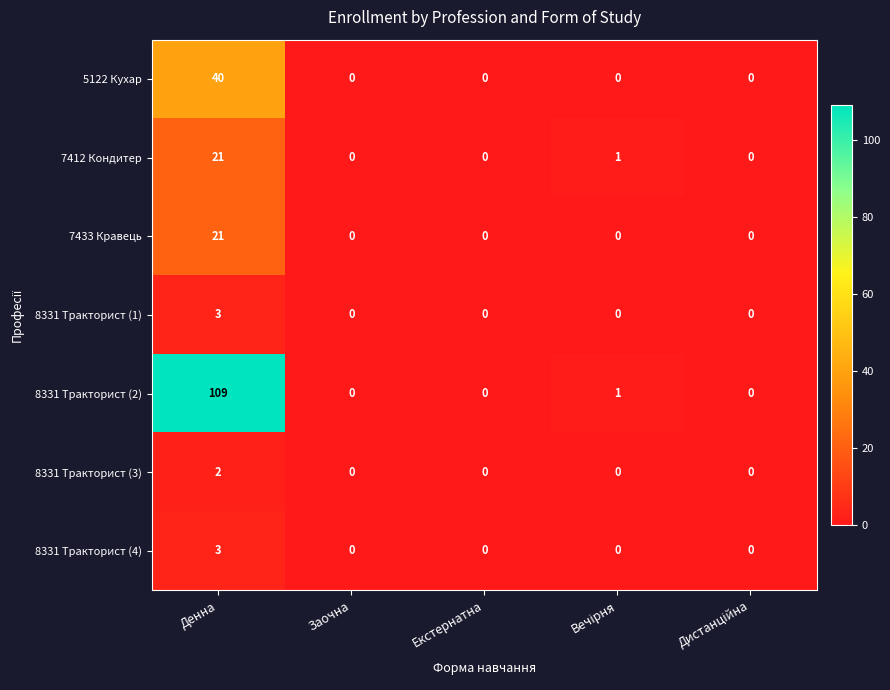

What is the greatest value displayed?

109